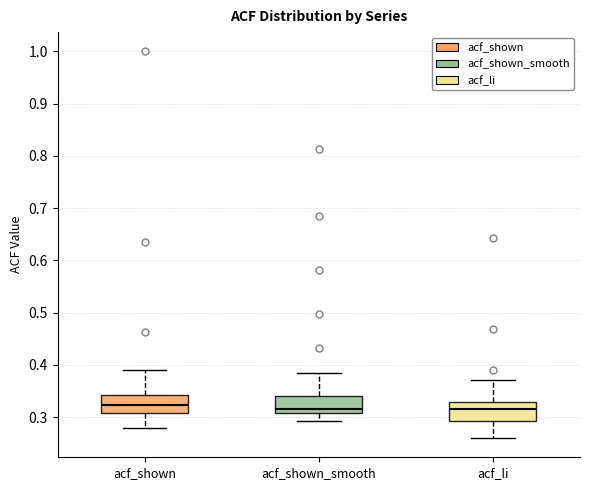

Reading left to right, read every box against the y-axis: the position of its median line, the range the box covers, and the ends of its whiskers. The values are not printed on the chart, so give them approximately, as read against the axis.

acf_shown: median 0.32, box 0.31 to 0.34, whiskers 0.28 to 0.39
acf_shown_smooth: median 0.31 (just above the box's lower edge), box 0.31 to 0.34, whiskers 0.29 to 0.38
acf_li: median 0.31, box 0.29 to 0.33, whiskers 0.26 to 0.37